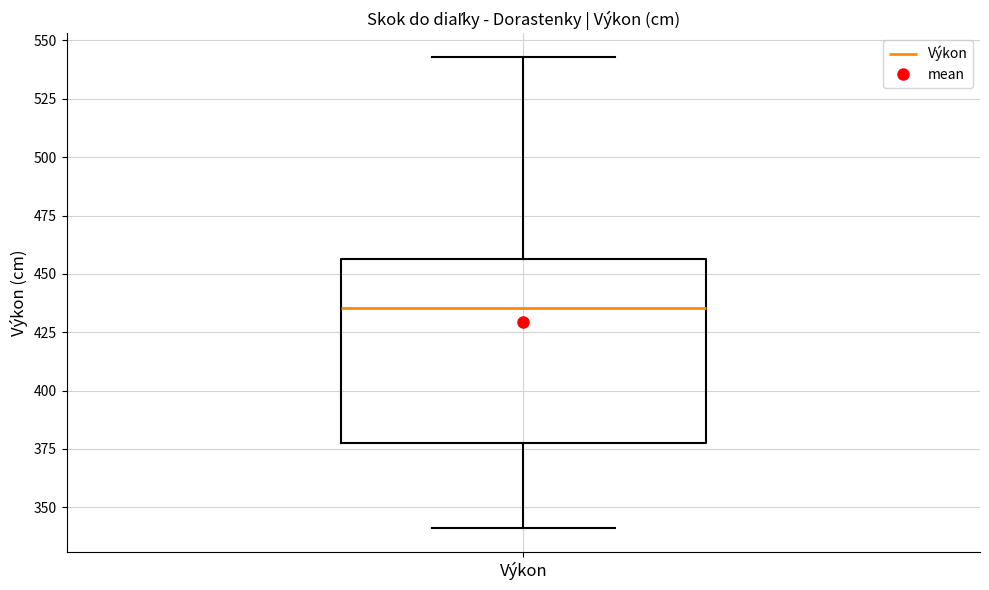

Transcribe this box plot: give where the median line is, the range the box spans, and where the two whiskers end, as read against the y-axis. The values are not printed on the chart, so give them approximately, as read against the axis.

median 435, box 380 to 455, whiskers 340 to 545